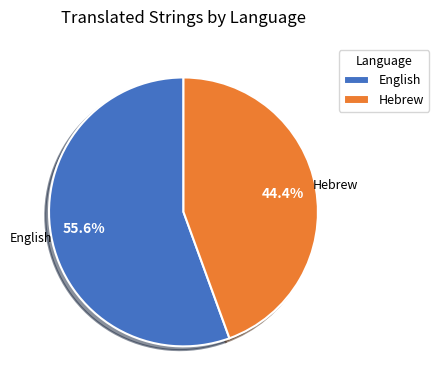

What percentage is the Hebrew slice, to the nearest percent?

44%